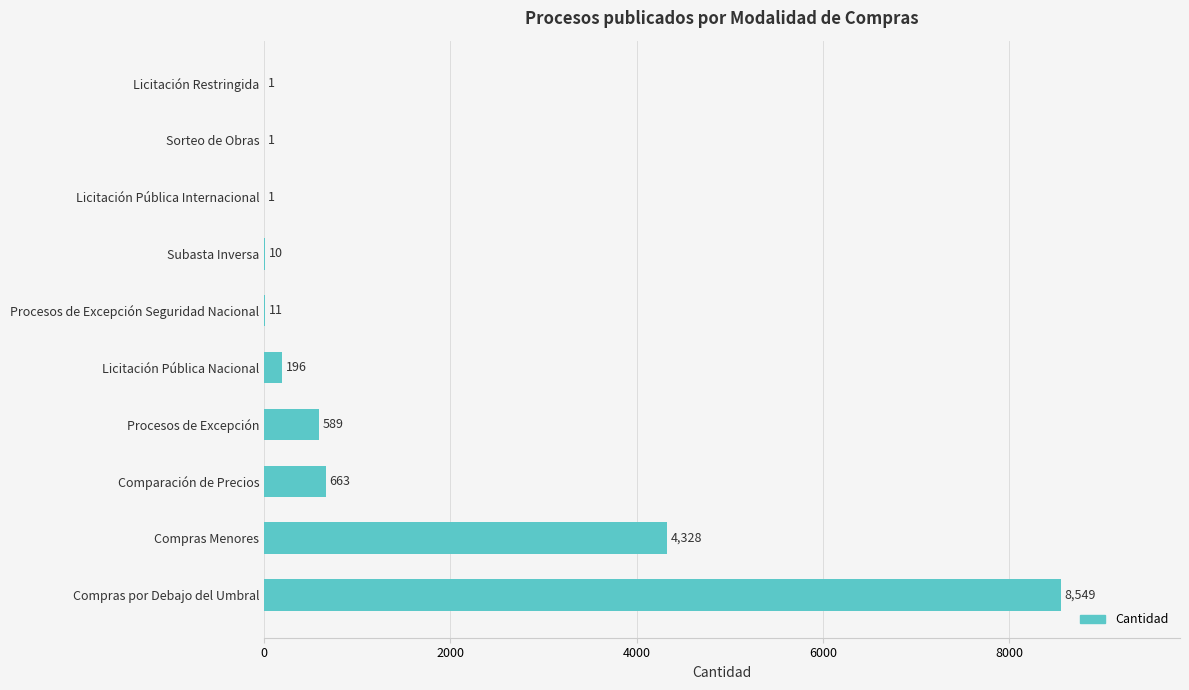

What is the greatest value displayed?

8549